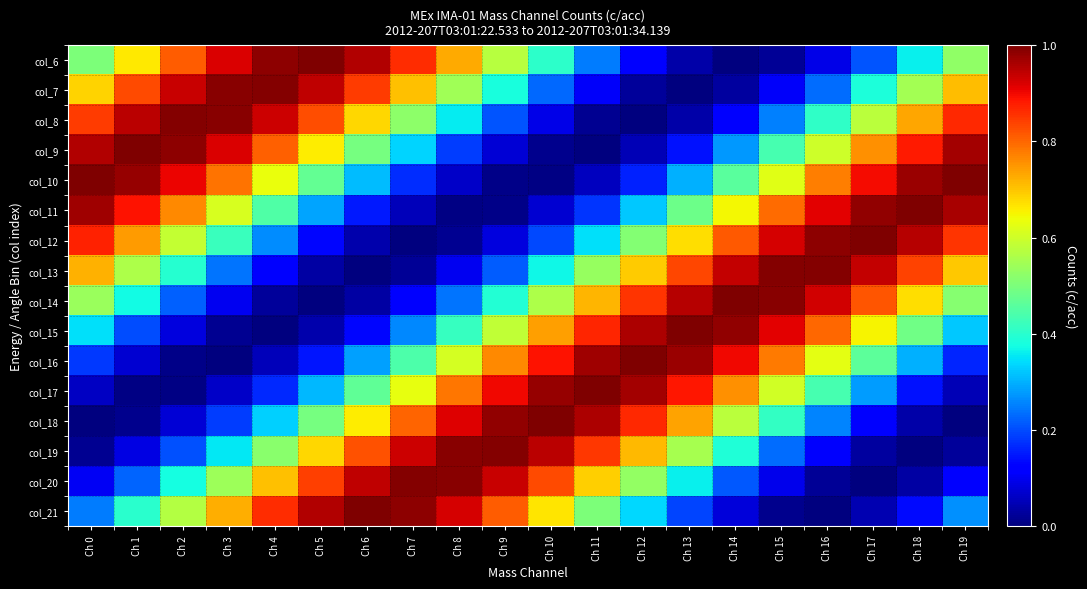

Reading left to right, what are all the values shown in this chart?

col_6: Ch 0=0.5	Ch 1=0.7	Ch 2=0.8	Ch 3=0.9	Ch 4=1.0	Ch 5=1.0	Ch 6=1.0	Ch 7=0.9	Ch 8=0.7	Ch 9=0.6	Ch 10=0.4	Ch 11=0.2	Ch 12=0.1	Ch 13=0.0	Ch 14=0.0	Ch 15=0.0	Ch 16=0.1	Ch 17=0.2	Ch 18=0.4	Ch 19=0.5
col_7: Ch 0=0.7	Ch 1=0.8	Ch 2=0.9	Ch 3=1.0	Ch 4=1.0	Ch 5=0.9	Ch 6=0.8	Ch 7=0.7	Ch 8=0.5	Ch 9=0.4	Ch 10=0.2	Ch 11=0.1	Ch 12=0.0	Ch 13=0.0	Ch 14=0.0	Ch 15=0.1	Ch 16=0.2	Ch 17=0.4	Ch 18=0.6	Ch 19=0.7
col_8: Ch 0=0.8	Ch 1=0.9	Ch 2=1.0	Ch 3=1.0	Ch 4=0.9	Ch 5=0.8	Ch 6=0.7	Ch 7=0.5	Ch 8=0.4	Ch 9=0.2	Ch 10=0.1	Ch 11=0.0	Ch 12=0.0	Ch 13=0.0	Ch 14=0.1	Ch 15=0.3	Ch 16=0.4	Ch 17=0.6	Ch 18=0.7	Ch 19=0.9
col_9: Ch 0=1.0	Ch 1=1.0	Ch 2=1.0	Ch 3=0.9	Ch 4=0.8	Ch 5=0.7	Ch 6=0.5	Ch 7=0.3	Ch 8=0.2	Ch 9=0.1	Ch 10=0.0	Ch 11=0.0	Ch 12=0.0	Ch 13=0.1	Ch 14=0.3	Ch 15=0.4	Ch 16=0.6	Ch 17=0.8	Ch 18=0.9	Ch 19=1.0
col_10: Ch 0=1.0	Ch 1=1.0	Ch 2=0.9	Ch 3=0.8	Ch 4=0.6	Ch 5=0.5	Ch 6=0.3	Ch 7=0.2	Ch 8=0.1	Ch 9=0.0	Ch 10=0.0	Ch 11=0.1	Ch 12=0.2	Ch 13=0.3	Ch 14=0.5	Ch 15=0.6	Ch 16=0.8	Ch 17=0.9	Ch 18=1.0	Ch 19=1.0
col_11: Ch 0=1.0	Ch 1=0.9	Ch 2=0.8	Ch 3=0.6	Ch 4=0.4	Ch 5=0.3	Ch 6=0.1	Ch 7=0.1	Ch 8=0.0	Ch 9=0.0	Ch 10=0.1	Ch 11=0.2	Ch 12=0.3	Ch 13=0.5	Ch 14=0.6	Ch 15=0.8	Ch 16=0.9	Ch 17=1.0	Ch 18=1.0	Ch 19=1.0
col_12: Ch 0=0.9	Ch 1=0.7	Ch 2=0.6	Ch 3=0.4	Ch 4=0.3	Ch 5=0.1	Ch 6=0.0	Ch 7=0.0	Ch 8=0.0	Ch 9=0.1	Ch 10=0.2	Ch 11=0.3	Ch 12=0.5	Ch 13=0.7	Ch 14=0.8	Ch 15=0.9	Ch 16=1.0	Ch 17=1.0	Ch 18=1.0	Ch 19=0.9
col_13: Ch 0=0.7	Ch 1=0.6	Ch 2=0.4	Ch 3=0.2	Ch 4=0.1	Ch 5=0.0	Ch 6=0.0	Ch 7=0.0	Ch 8=0.1	Ch 9=0.2	Ch 10=0.4	Ch 11=0.5	Ch 12=0.7	Ch 13=0.8	Ch 14=0.9	Ch 15=1.0	Ch 16=1.0	Ch 17=0.9	Ch 18=0.8	Ch 19=0.7
col_14: Ch 0=0.5	Ch 1=0.4	Ch 2=0.2	Ch 3=0.1	Ch 4=0.0	Ch 5=0.0	Ch 6=0.0	Ch 7=0.1	Ch 8=0.2	Ch 9=0.4	Ch 10=0.6	Ch 11=0.7	Ch 12=0.9	Ch 13=0.9	Ch 14=1.0	Ch 15=1.0	Ch 16=0.9	Ch 17=0.8	Ch 18=0.7	Ch 19=0.5
col_15: Ch 0=0.3	Ch 1=0.2	Ch 2=0.1	Ch 3=0.0	Ch 4=0.0	Ch 5=0.0	Ch 6=0.1	Ch 7=0.3	Ch 8=0.4	Ch 9=0.6	Ch 10=0.7	Ch 11=0.9	Ch 12=1.0	Ch 13=1.0	Ch 14=1.0	Ch 15=0.9	Ch 16=0.8	Ch 17=0.7	Ch 18=0.5	Ch 19=0.3
col_16: Ch 0=0.2	Ch 1=0.1	Ch 2=0.0	Ch 3=0.0	Ch 4=0.1	Ch 5=0.1	Ch 6=0.3	Ch 7=0.4	Ch 8=0.6	Ch 9=0.8	Ch 10=0.9	Ch 11=1.0	Ch 12=1.0	Ch 13=1.0	Ch 14=0.9	Ch 15=0.8	Ch 16=0.6	Ch 17=0.5	Ch 18=0.3	Ch 19=0.2
col_17: Ch 0=0.1	Ch 1=0.0	Ch 2=0.0	Ch 3=0.1	Ch 4=0.2	Ch 5=0.3	Ch 6=0.5	Ch 7=0.6	Ch 8=0.8	Ch 9=0.9	Ch 10=1.0	Ch 11=1.0	Ch 12=1.0	Ch 13=0.9	Ch 14=0.8	Ch 15=0.6	Ch 16=0.4	Ch 17=0.3	Ch 18=0.1	Ch 19=0.0
col_18: Ch 0=0.0	Ch 1=0.0	Ch 2=0.1	Ch 3=0.2	Ch 4=0.3	Ch 5=0.5	Ch 6=0.7	Ch 7=0.8	Ch 8=0.9	Ch 9=1.0	Ch 10=1.0	Ch 11=1.0	Ch 12=0.9	Ch 13=0.7	Ch 14=0.6	Ch 15=0.4	Ch 16=0.3	Ch 17=0.1	Ch 18=0.0	Ch 19=0.0
col_19: Ch 0=0.0	Ch 1=0.1	Ch 2=0.2	Ch 3=0.4	Ch 4=0.5	Ch 5=0.7	Ch 6=0.8	Ch 7=0.9	Ch 8=1.0	Ch 9=1.0	Ch 10=0.9	Ch 11=0.8	Ch 12=0.7	Ch 13=0.6	Ch 14=0.4	Ch 15=0.2	Ch 16=0.1	Ch 17=0.0	Ch 18=0.0	Ch 19=0.0
col_20: Ch 0=0.1	Ch 1=0.2	Ch 2=0.4	Ch 3=0.5	Ch 4=0.7	Ch 5=0.8	Ch 6=0.9	Ch 7=1.0	Ch 8=1.0	Ch 9=0.9	Ch 10=0.8	Ch 11=0.7	Ch 12=0.5	Ch 13=0.4	Ch 14=0.2	Ch 15=0.1	Ch 16=0.0	Ch 17=0.0	Ch 18=0.0	Ch 19=0.1
col_21: Ch 0=0.2	Ch 1=0.4	Ch 2=0.6	Ch 3=0.7	Ch 4=0.9	Ch 5=1.0	Ch 6=1.0	Ch 7=1.0	Ch 8=0.9	Ch 9=0.8	Ch 10=0.7	Ch 11=0.5	Ch 12=0.3	Ch 13=0.2	Ch 14=0.1	Ch 15=0.0	Ch 16=0.0	Ch 17=0.0	Ch 18=0.1	Ch 19=0.3